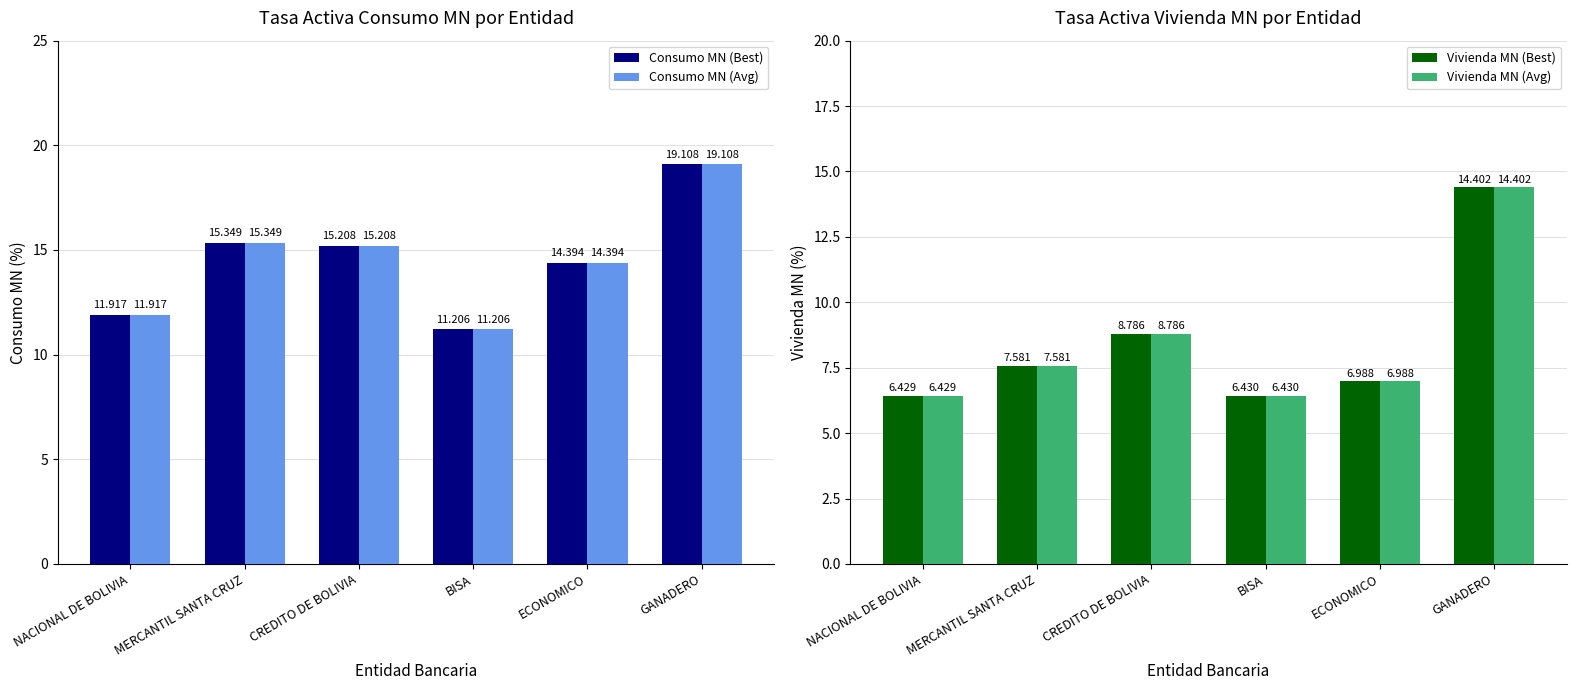

At which label does Consumo MN (Avg) first exceed 15?

MERCANTIL SANTA CRUZ